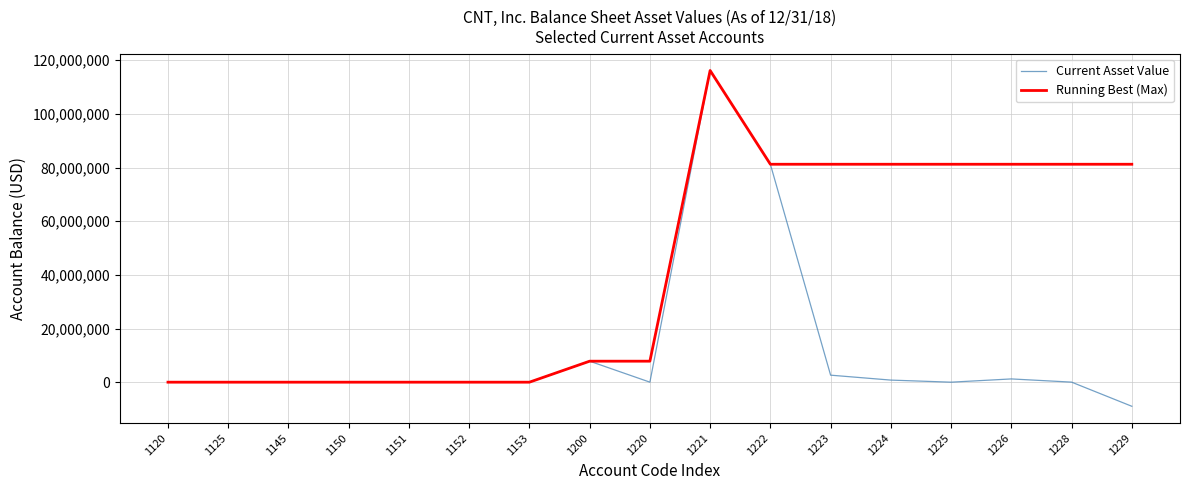

Which series has the widest spread of values?

Current Asset Value